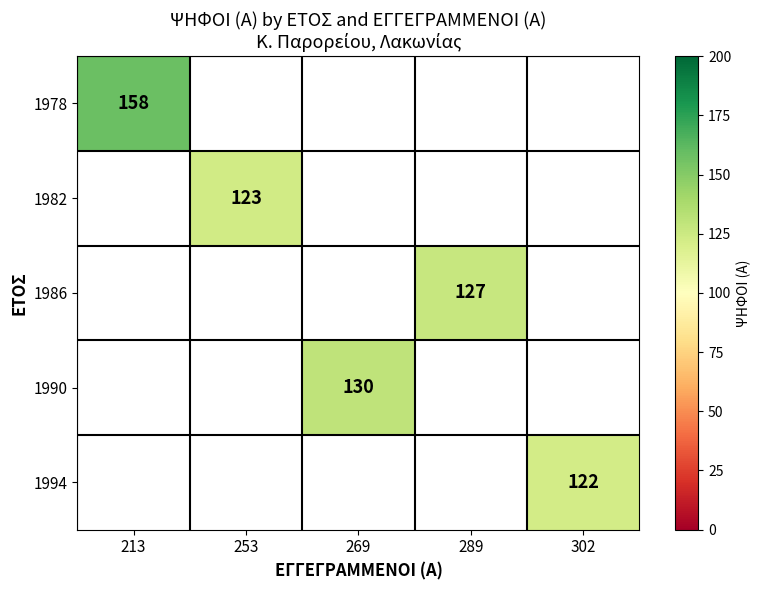

The value of 1978 at 213 is 158. True or false?

True